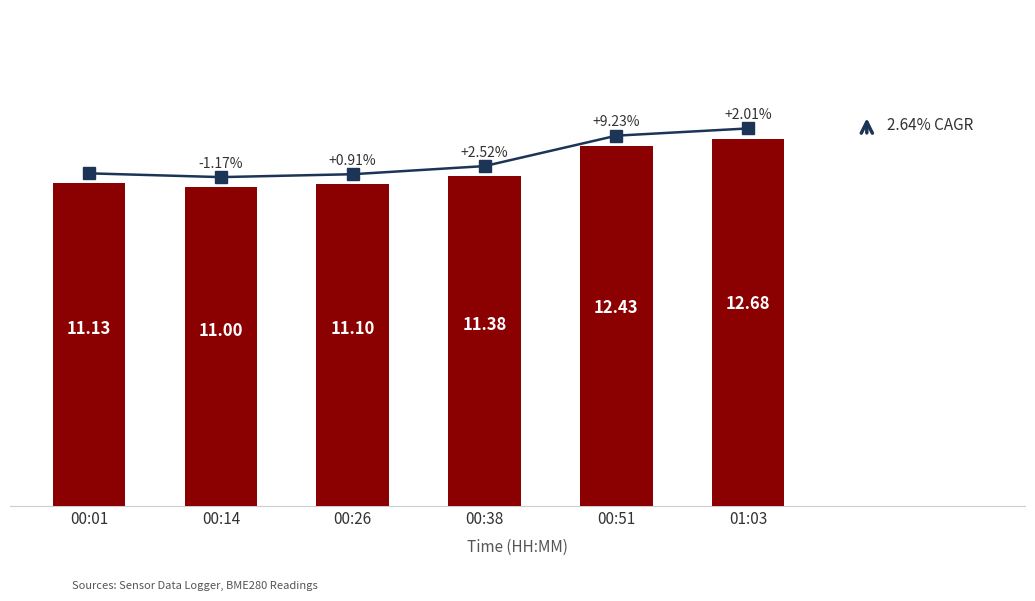

At which category is the sum across all series the highest?

01:03